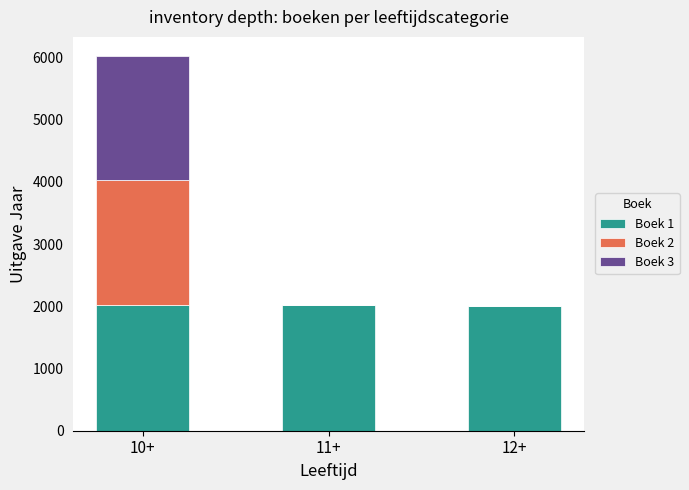

At which label is Boek 1 closest to 2010?

11+